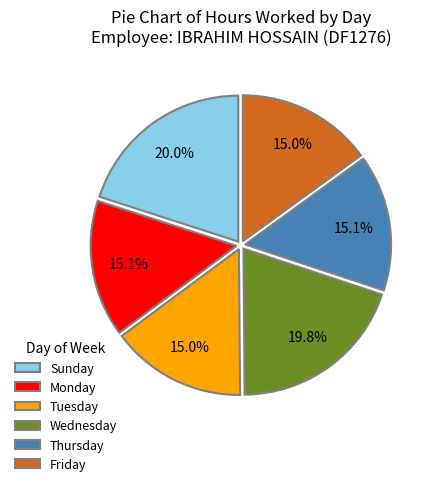

Does Thursday account for over 50% of the chart?

No